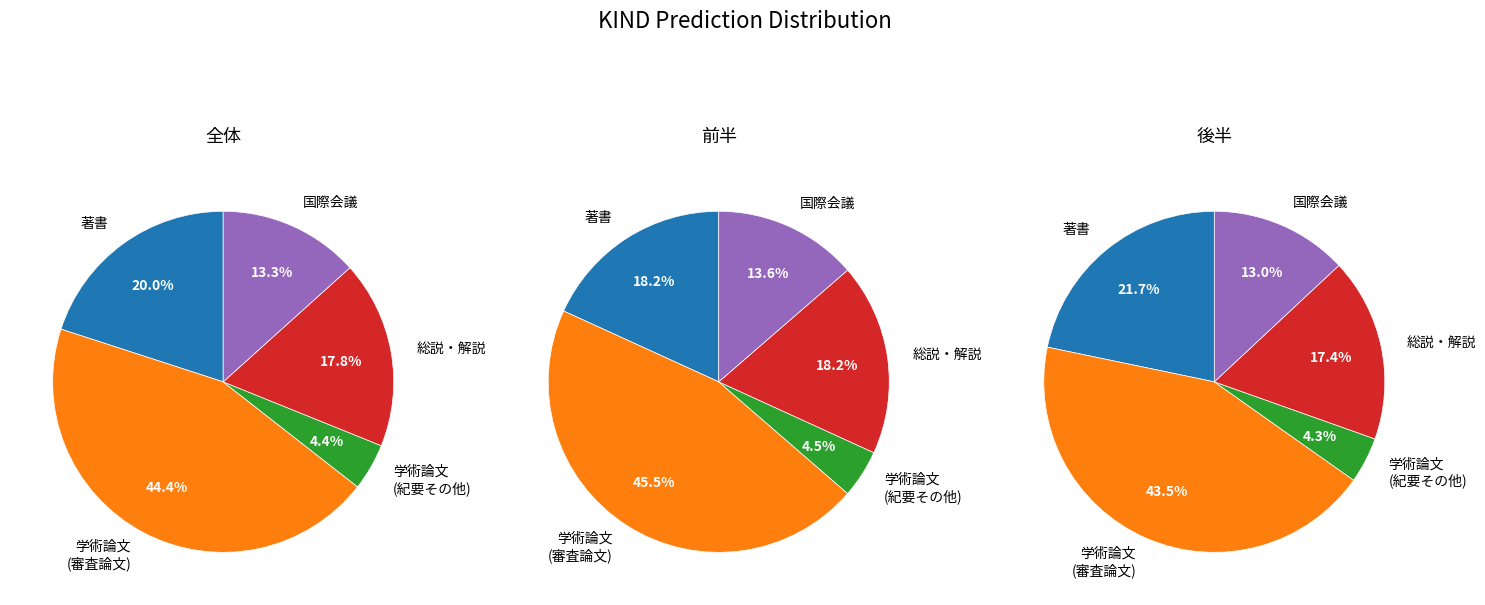

Do 総説・解説 and 学術論文 (審査論文) together represent more than half of the pie?

Yes